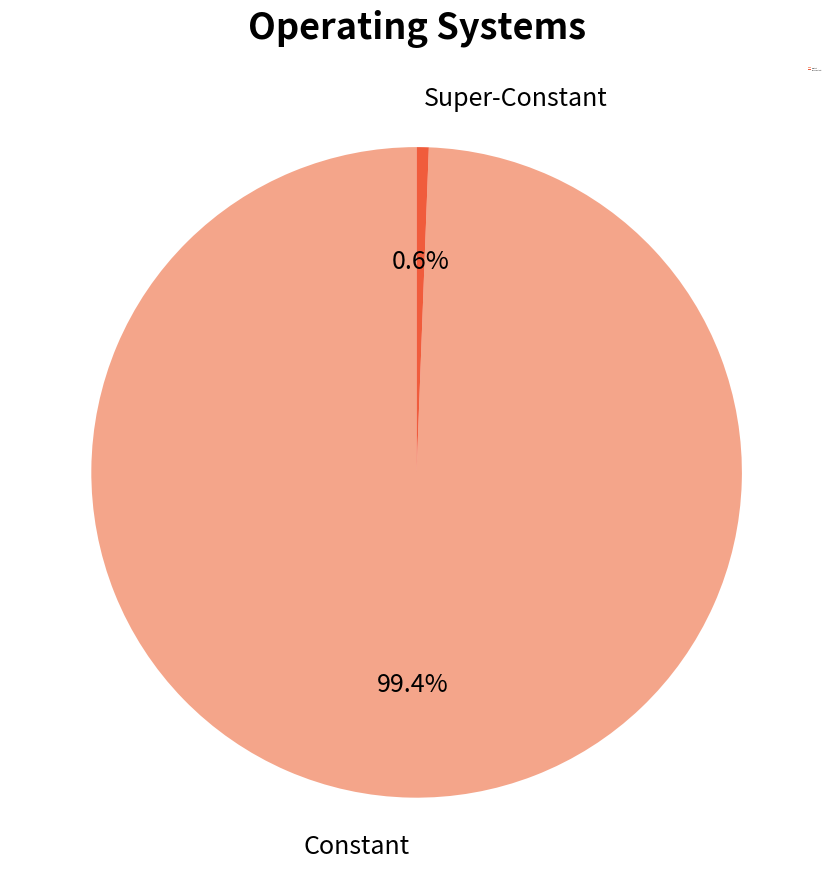

What is the largest slice in the pie chart?

Constant